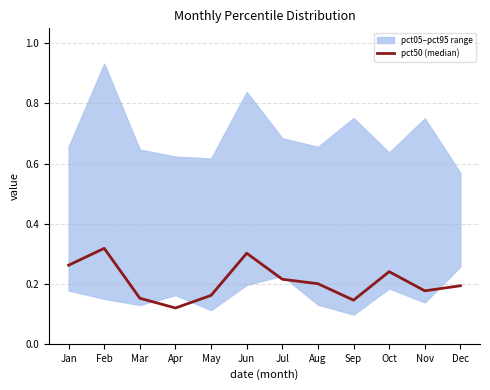

How many categories are shown in the chart?

12